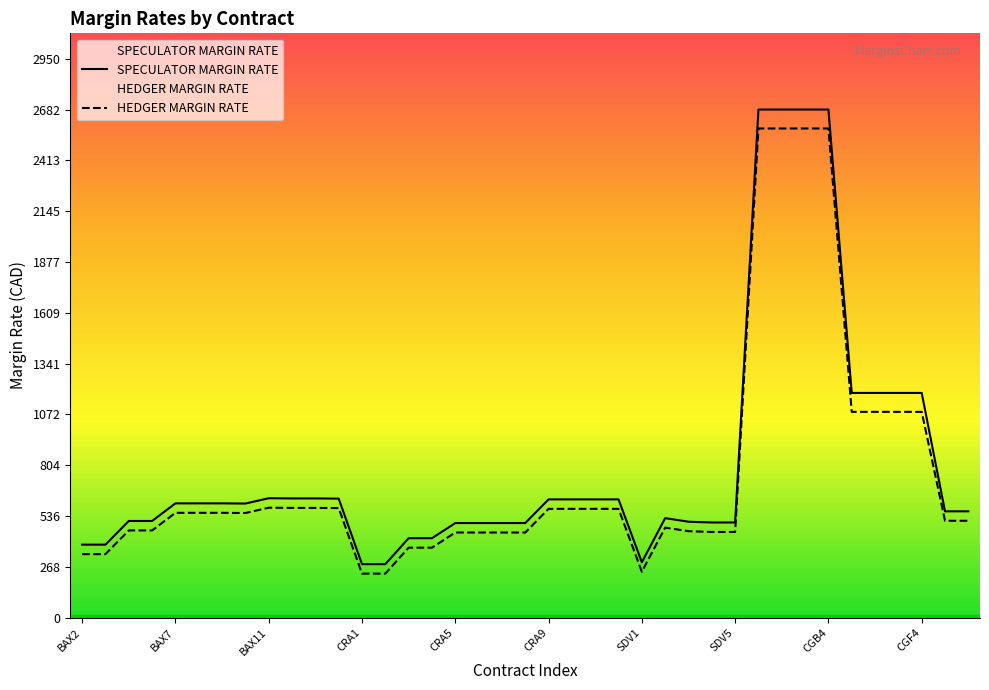

Reading left to right, what are all the values shown in this chart?

SPECULATOR MARGIN RATE: 385	385	510	510	603	603	603	602	630	629	629	628	282	282	419	419	499	499	499	499	624	624	624	624	292	525	506	502	502	2682	2682	2682	2682	1186	1186	1186	1186	561	561
HEDGER MARGIN RATE: 335	335	460	460	553	553	553	552	580	579	579	578	232	232	369	369	449	449	449	449	574	574	574	574	242	475	456	452	452	2582	2582	2582	2582	1086	1086	1086	1086	511	511